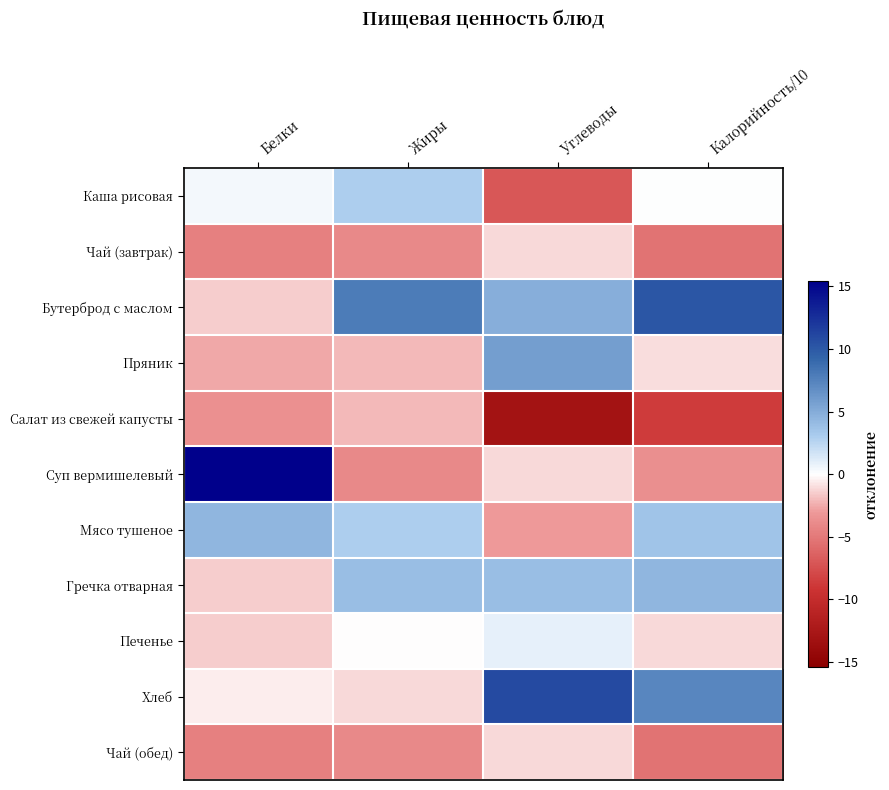

Where does the Каша рисовая series first go above 0?

Белки